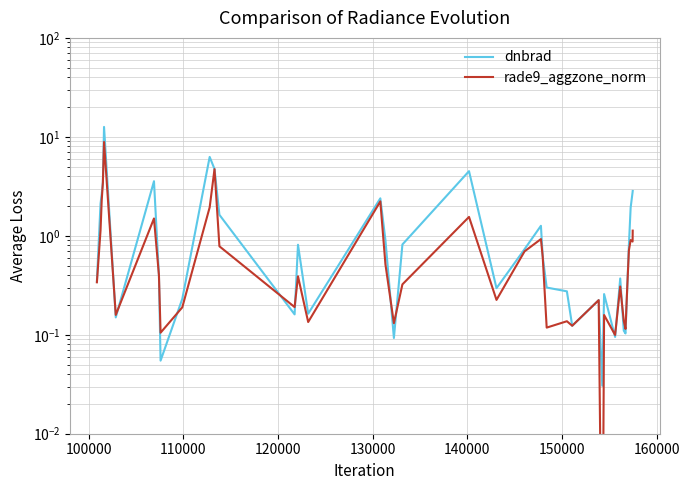

Is it true that dnbrad equals 0.4 at 9?

False